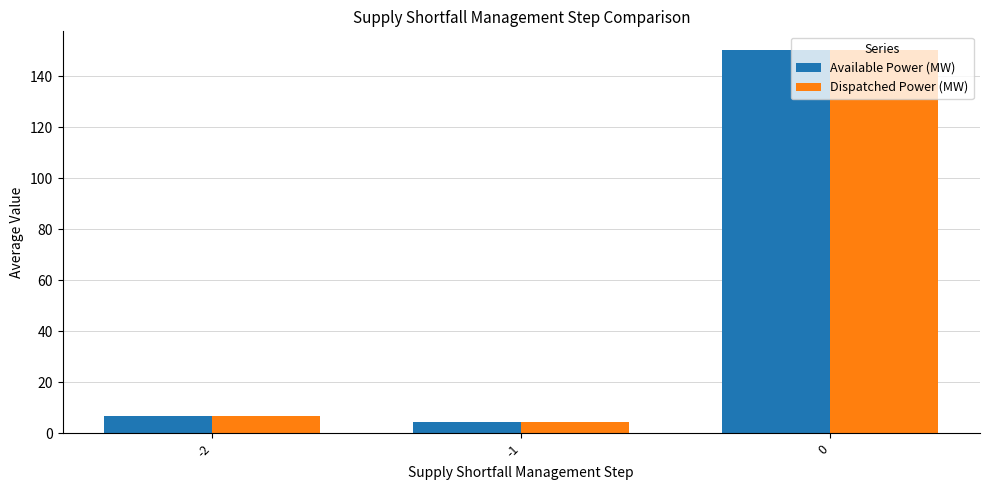

How many groups of bars are there?

3